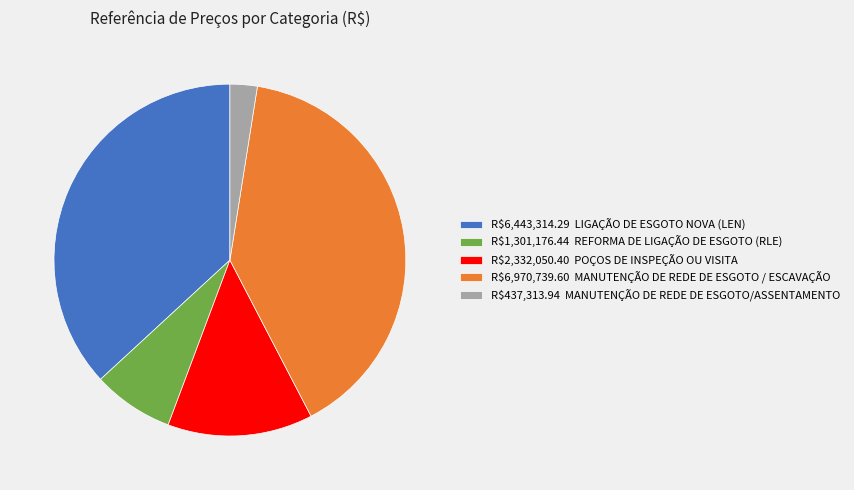

How many slices are in this pie chart?

5